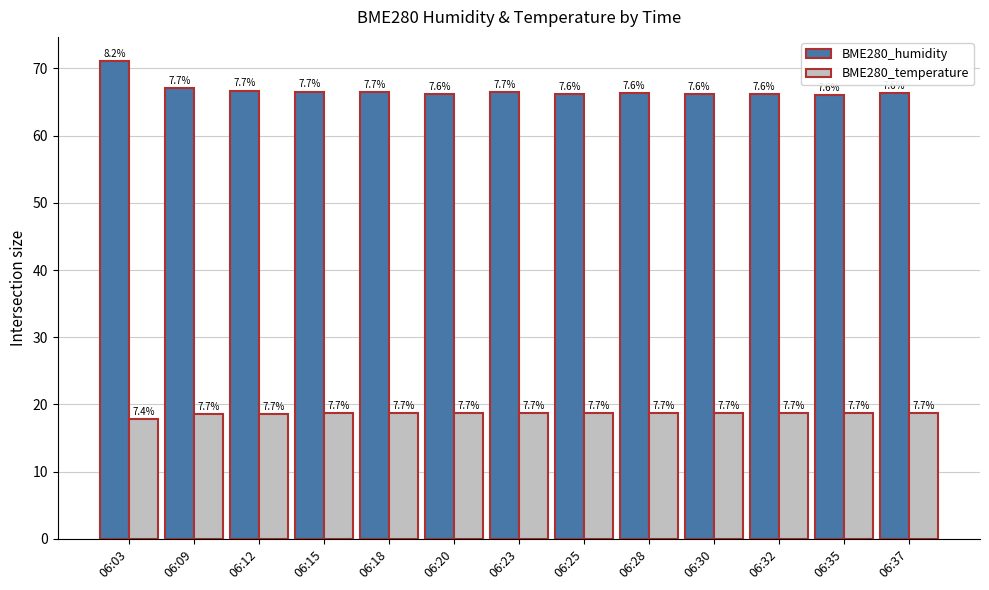

Are the bars grouped side by side (vs. stacked)?

Yes